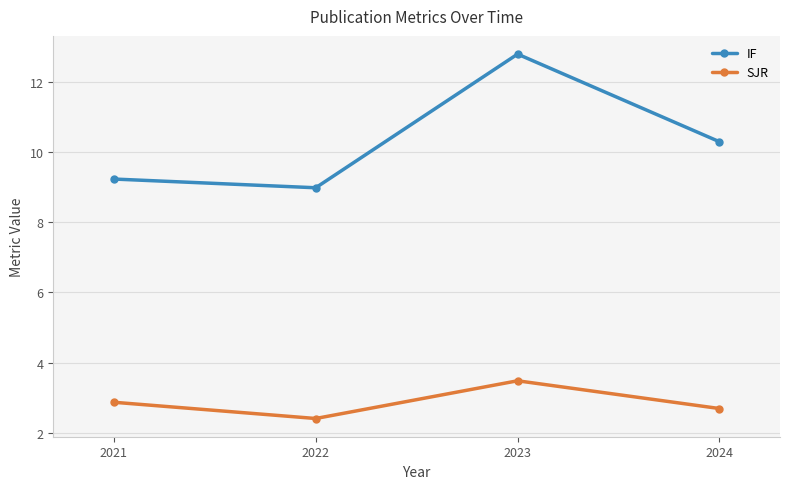

True or false: IF and SJR intersect in this chart.

False